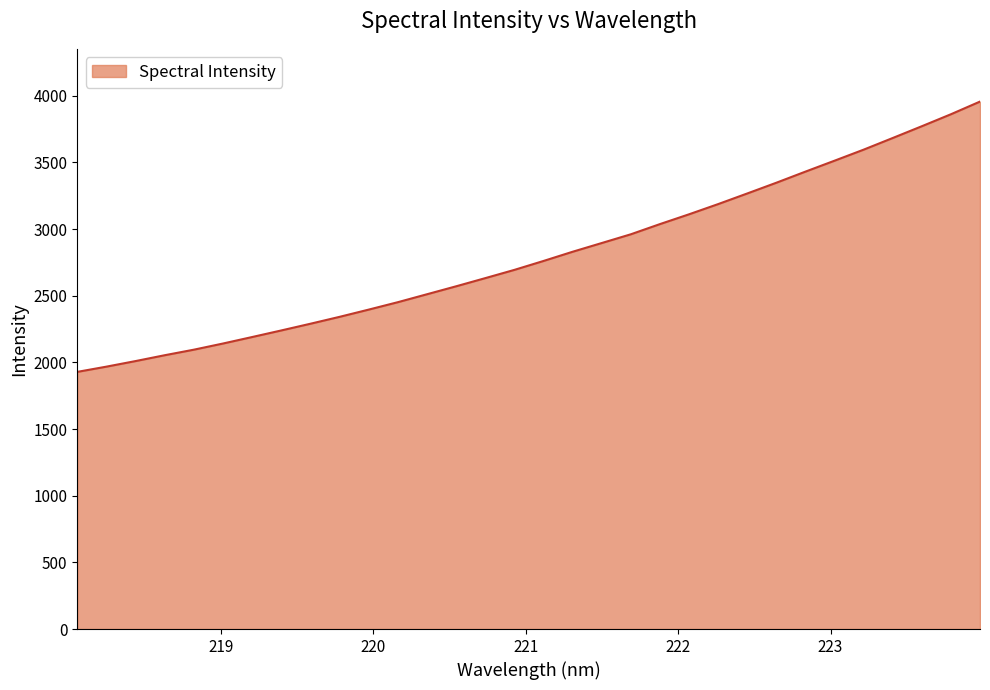

What is the difference between the maximum and minimum values?

2027.4